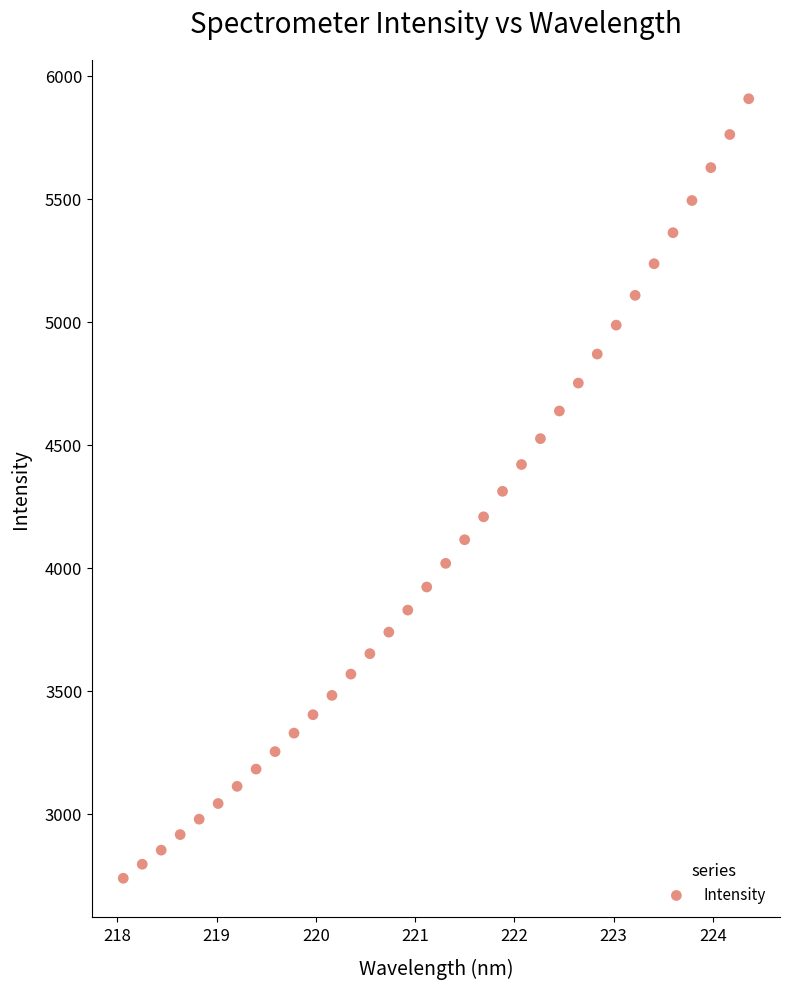

What is the range of X values (max minus min)?

6.3